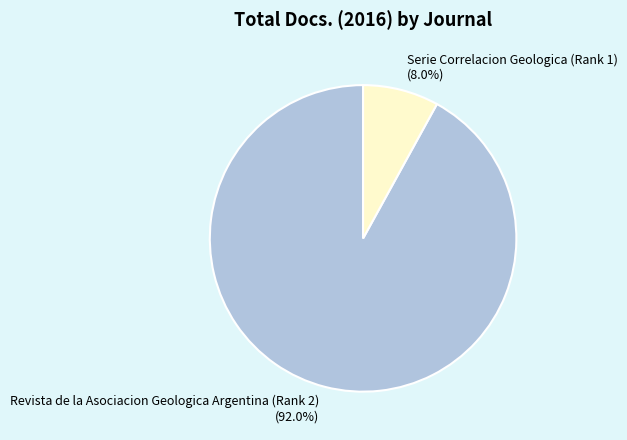

Is it true that Revista de la Asociacion Geologica Argentina (Rank 2) is 92% of the pie?

True